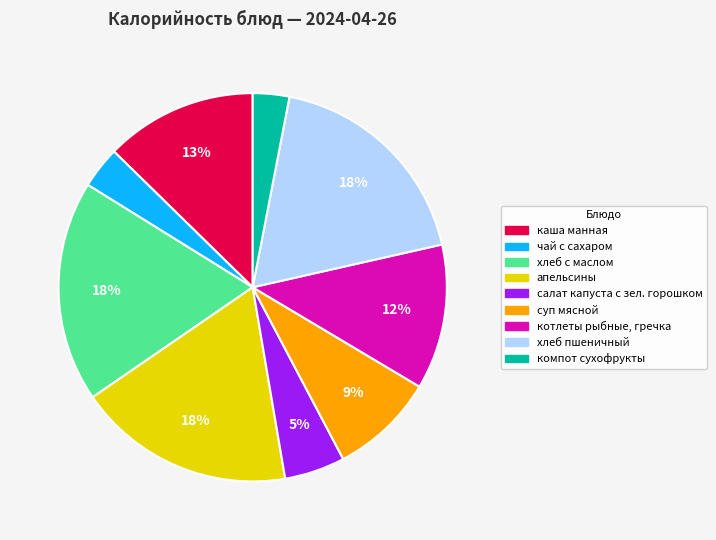

To the nearest percent, what portion does суп мясной represent?

9%